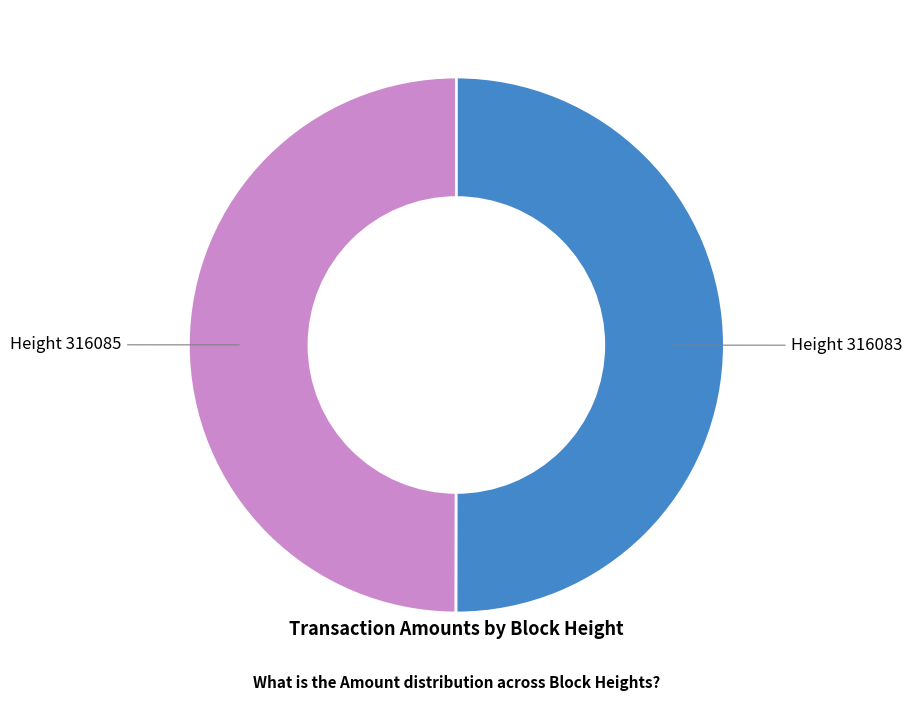

Do Height 316083 and Height 316085 together represent more than half of the pie?

Yes